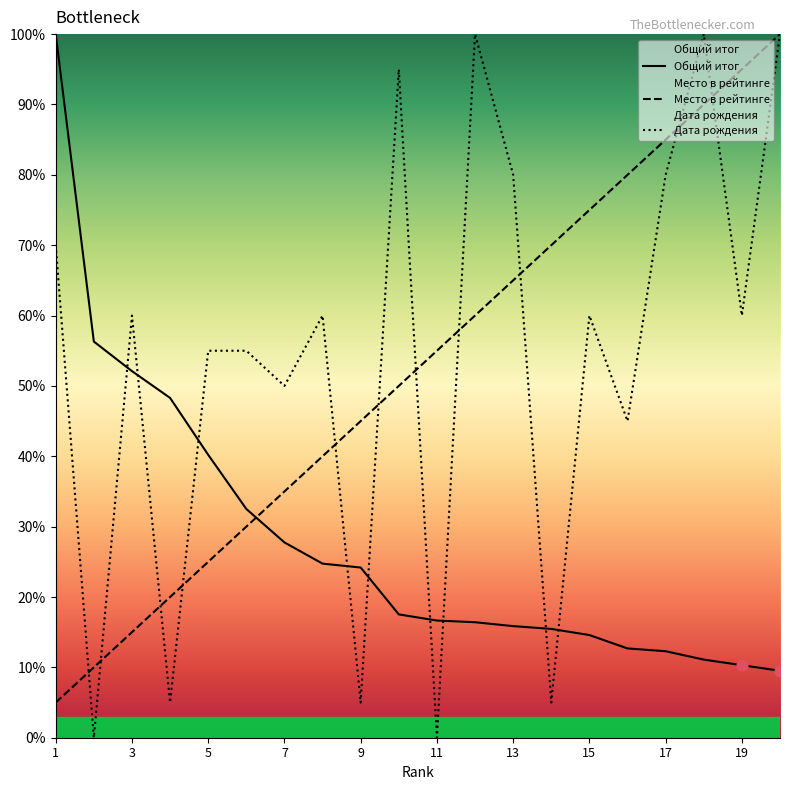

What are all the series names shown in the legend?

Общий итог, Место в рейтинге, Дата рождения